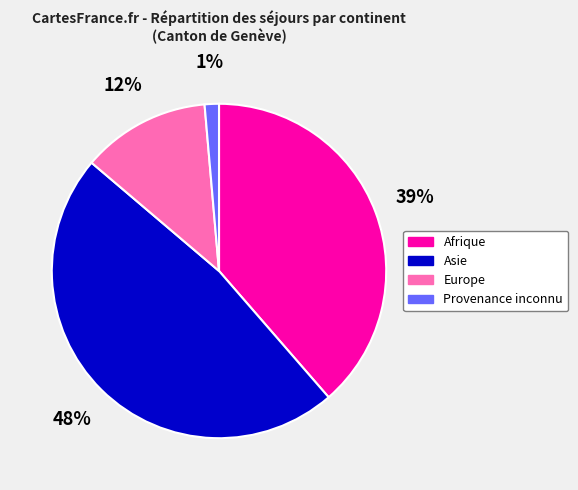

Does Europe account for over 50% of the chart?

No